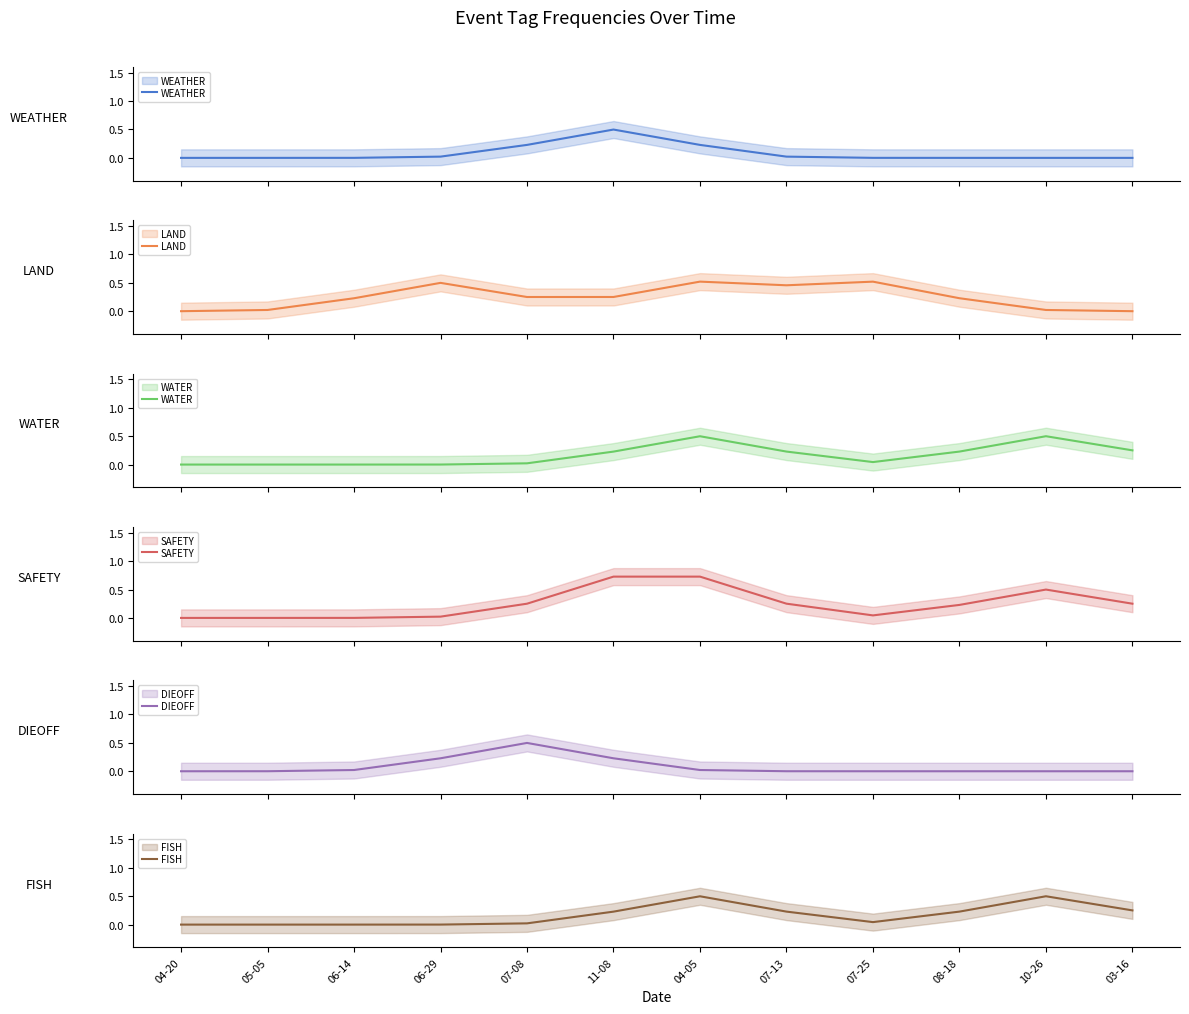

Which series has the largest total across all categories?

LAND